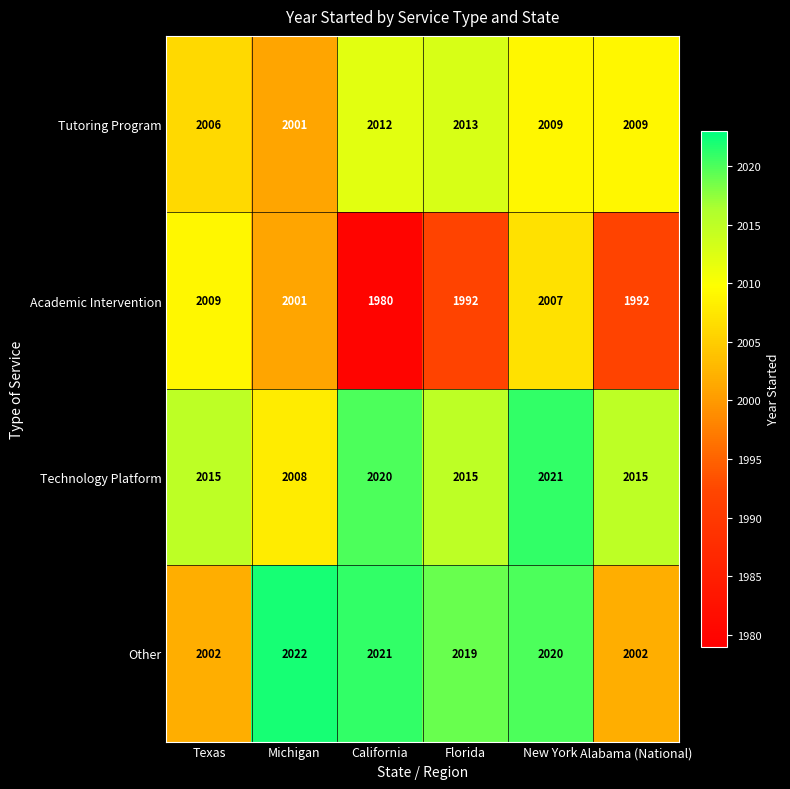

Which series has the largest range (max minus min)?

Academic Intervention